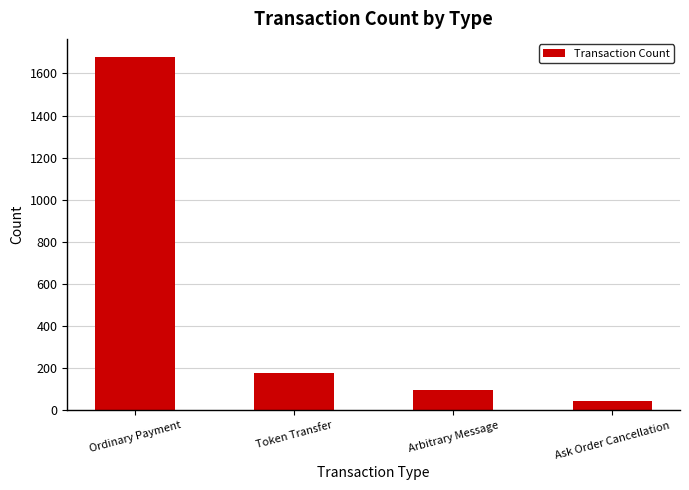

What is the average value?

500